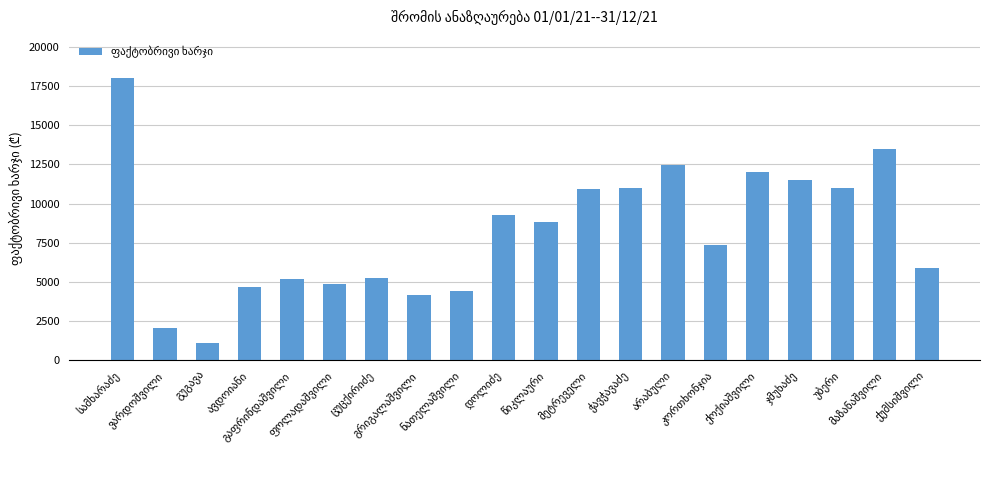

Count the number of categories in the chart.

20